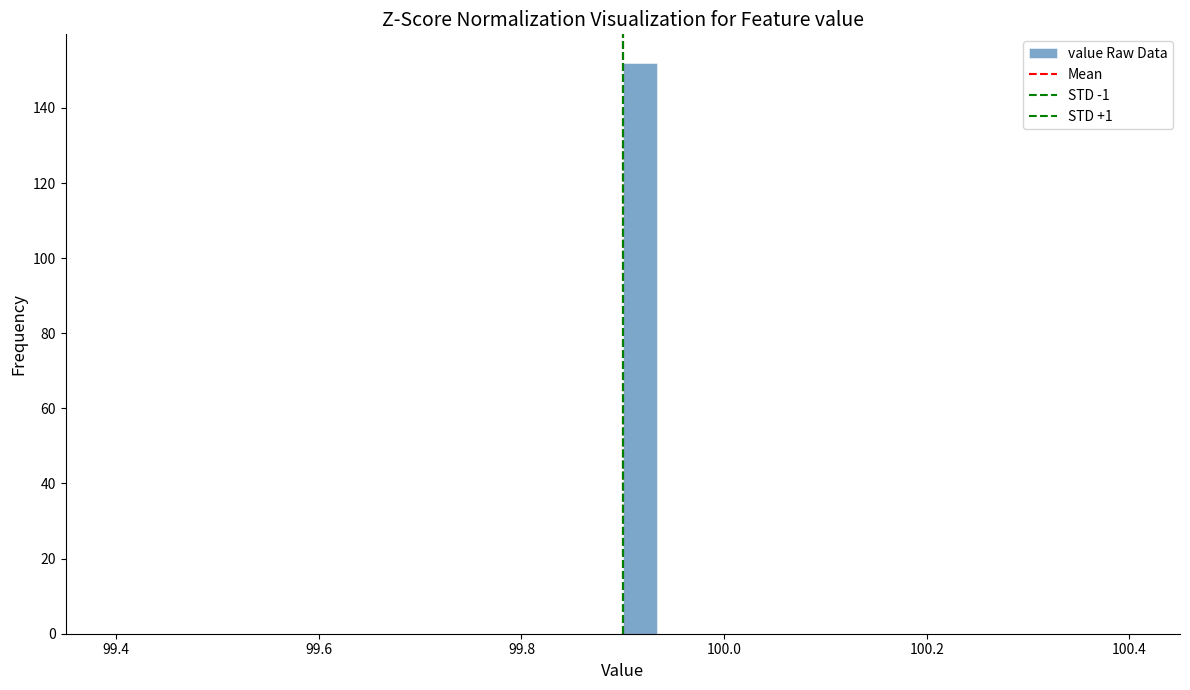

Around what value on the x-axis is the tallest bar? Give the approximate position of its centre, as read against the axis.

99.92